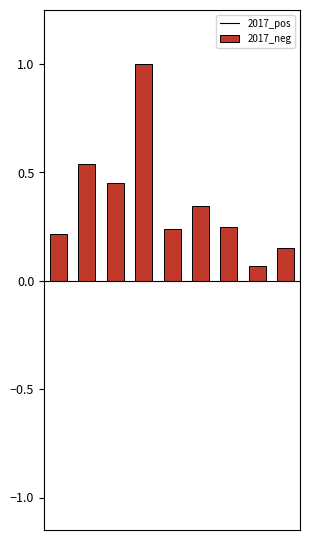

What is the difference between the maximum and minimum values?

0.9